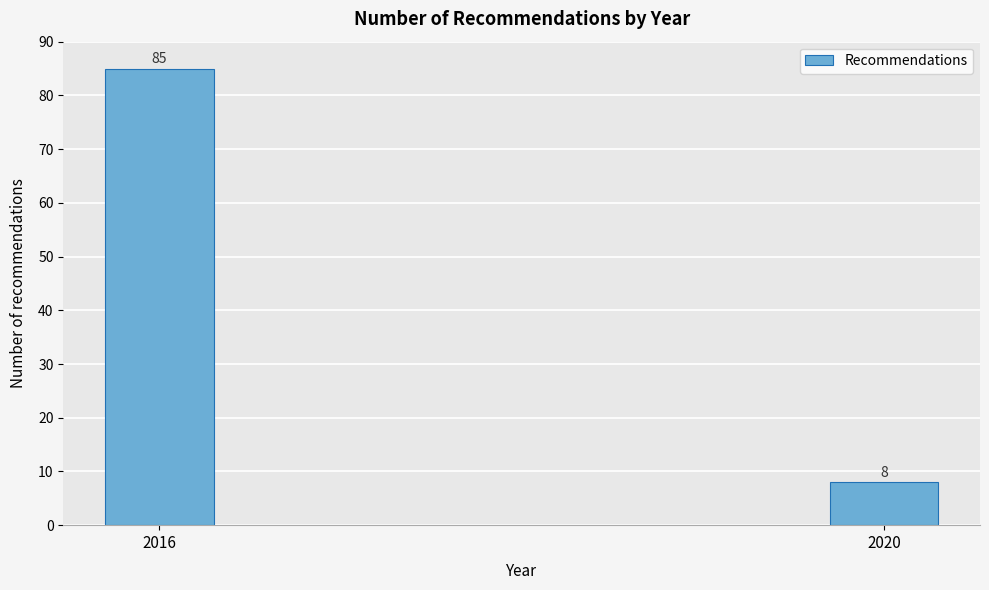

Reading left to right, transcribe all the data shown in this chart.

85	8